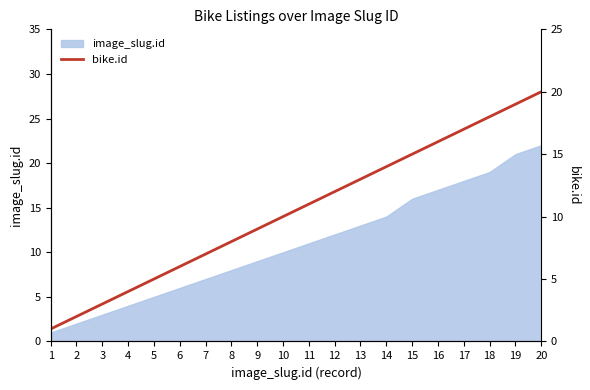

Does the chart have visible grid lines?

No